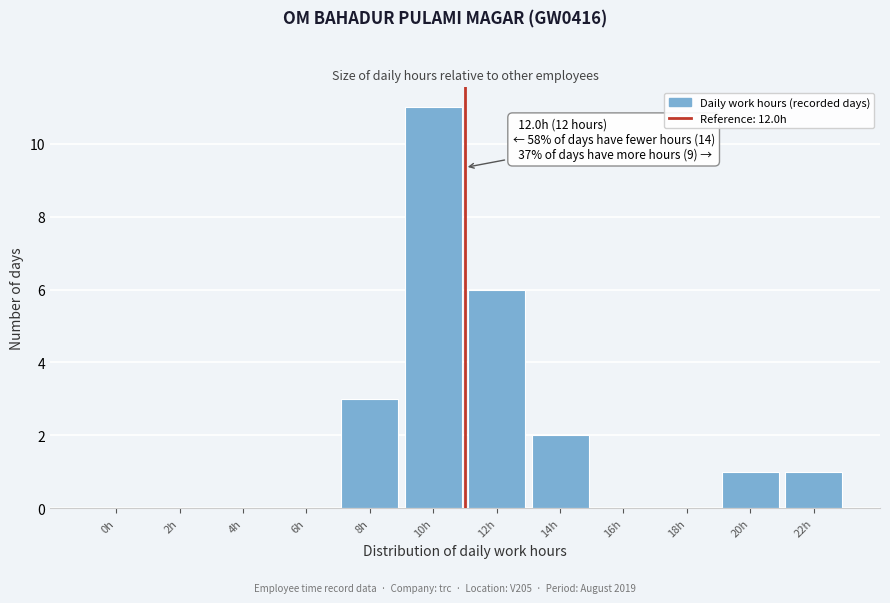

Reading right to left, extract all data points from this chart.

22h=1	20h=1	18h=0	16h=0	14h=2	12h=6	10h=11	8h=3	6h=0	4h=0	2h=0	0h=0